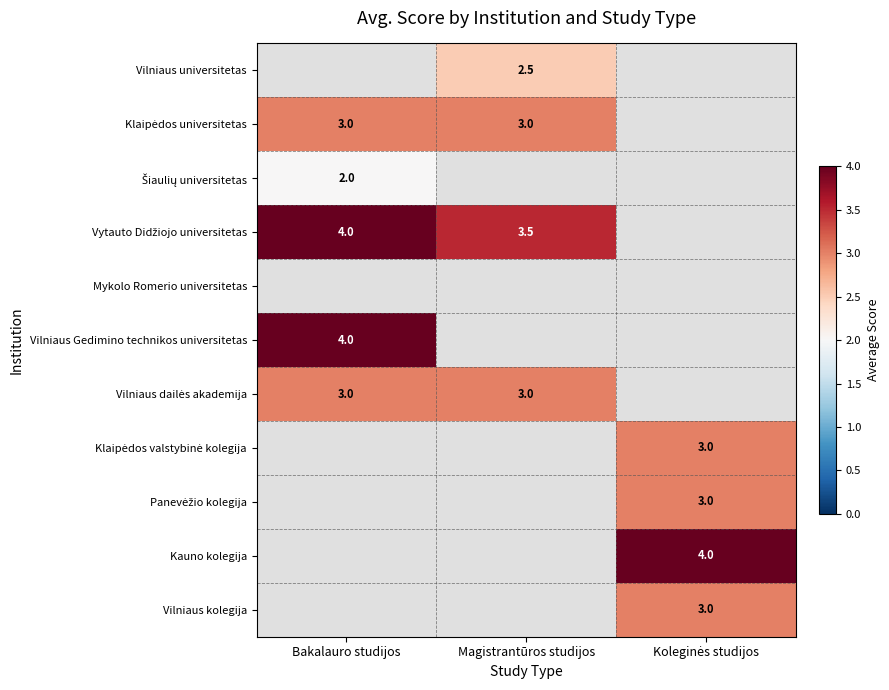

What is the total value across all series at Bakalauro studijos?

16.0